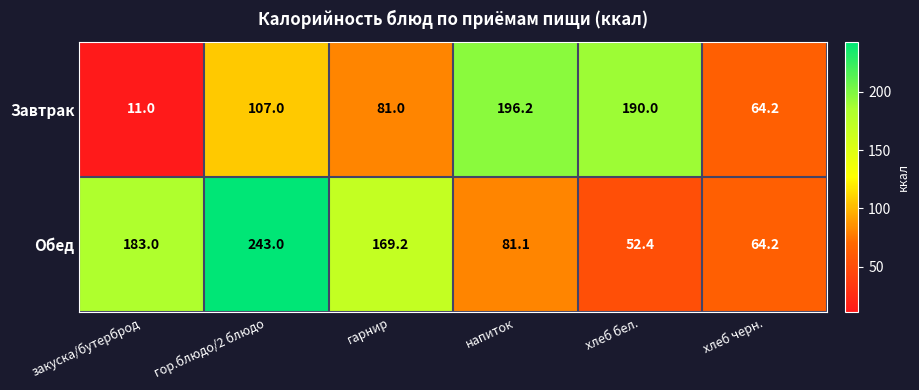

List the labels in order of Завтрак value, smallest first.

закуска/бутерброд, хлеб черн., гарнир, гор.блюдо/2 блюдо, хлеб бел., напиток